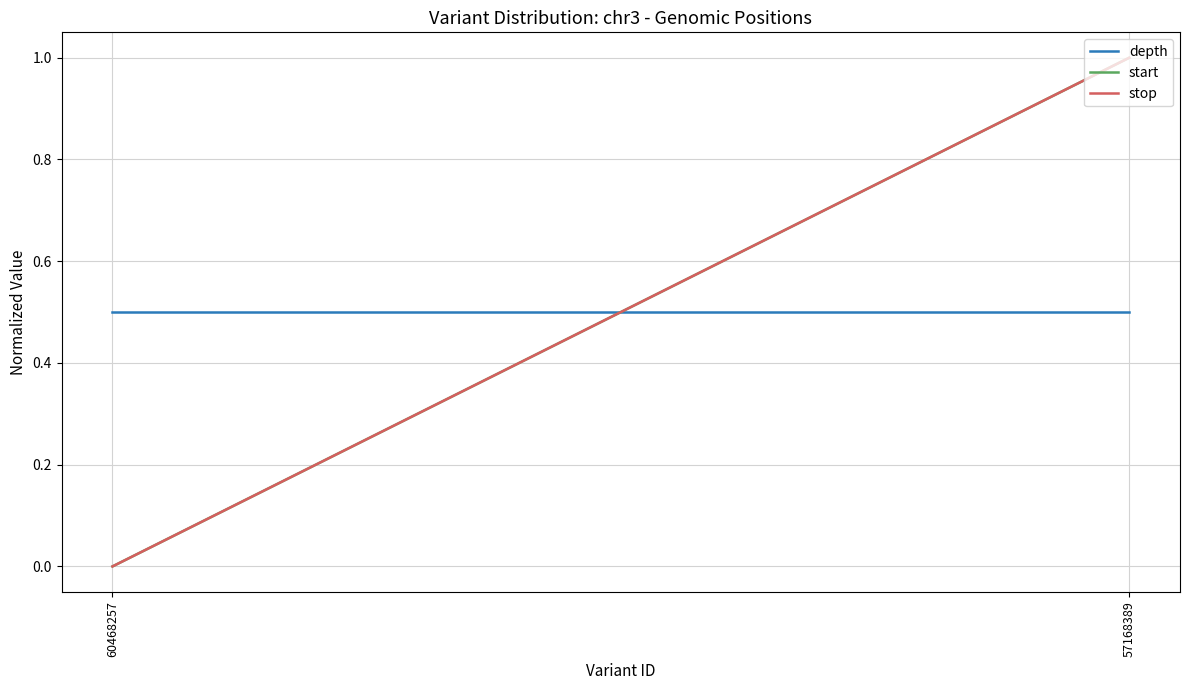

Rank the series at 60468257 from highest to lowest value.

depth, start, stop